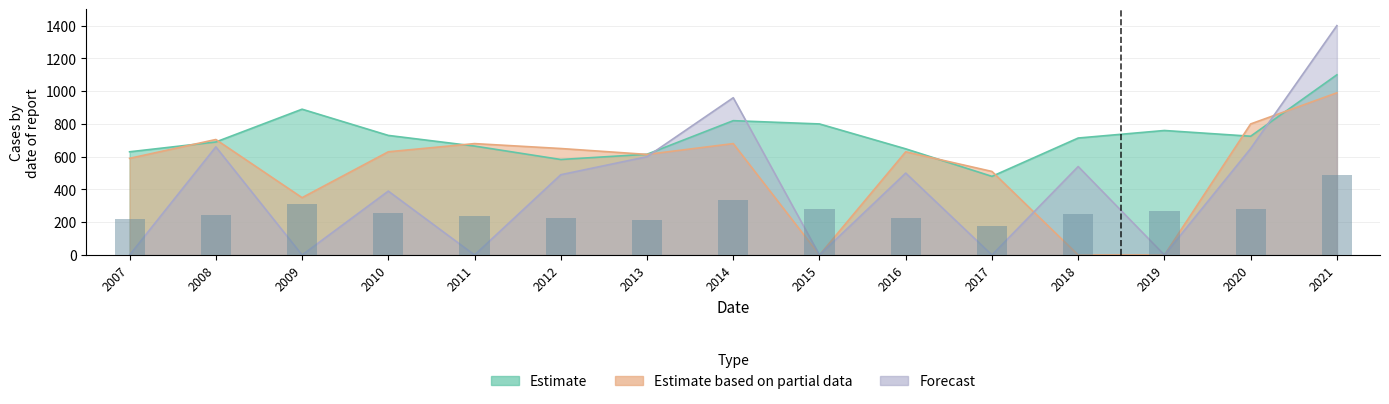

What is the sum of all Estimate based on partial data values?

7829